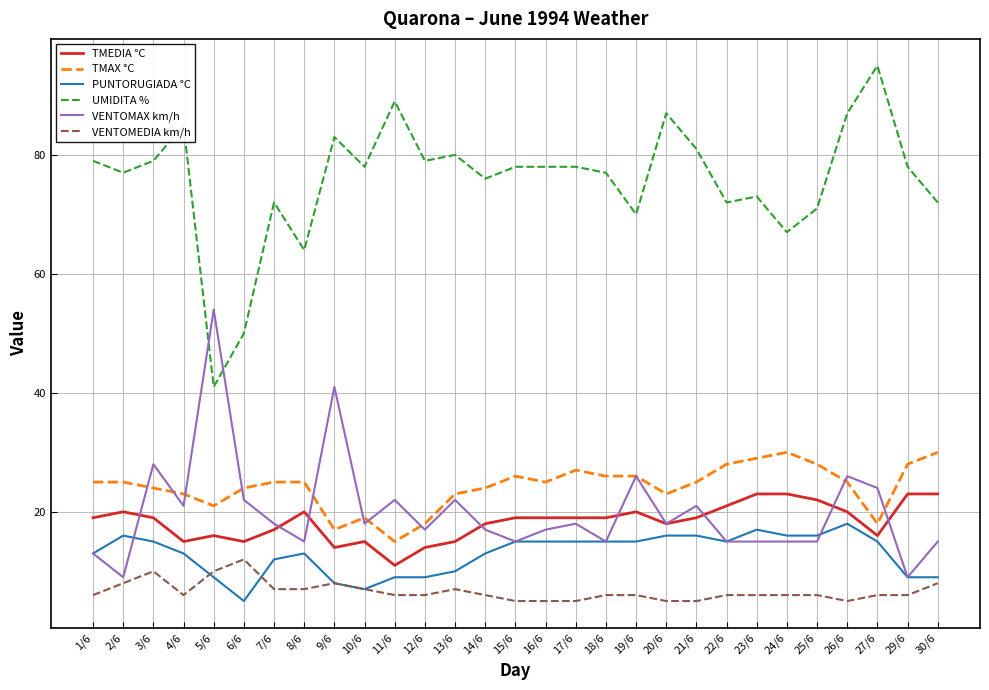

Which series has the widest spread of values?

UMIDITA %